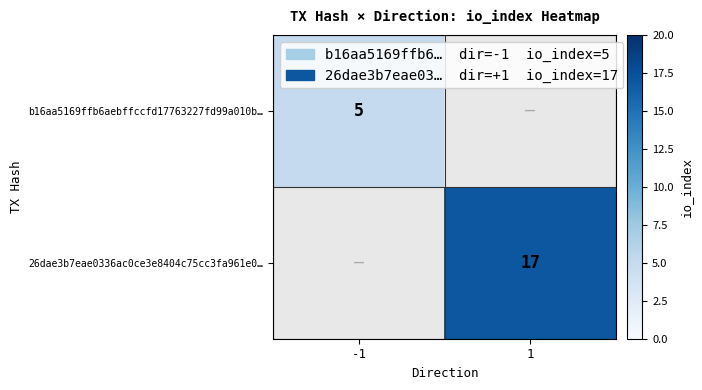

The value of b16aa5169ffb6aebffccfd17763227fd99a010b… at -1 is 5. True or false?

True